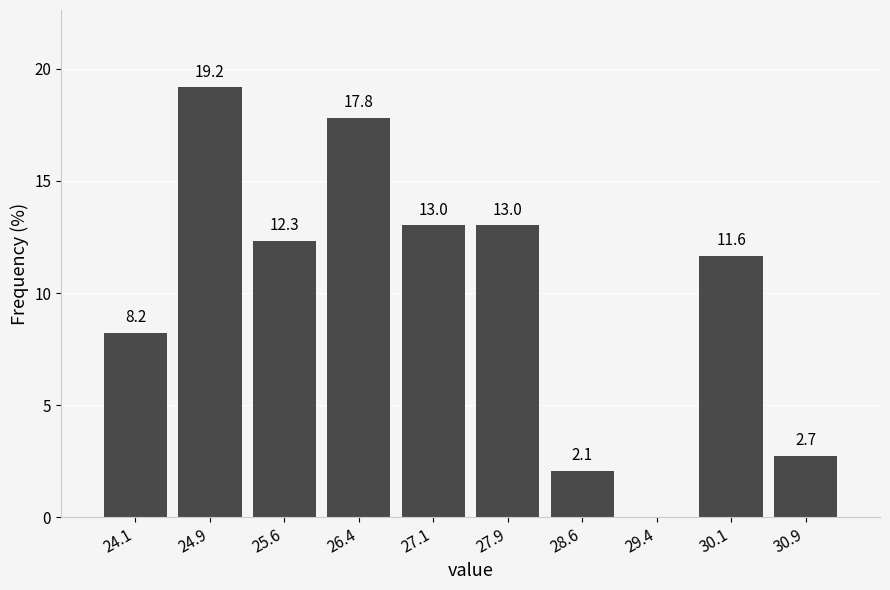

Which range on the x-axis has the tallest bar?

24.48 to 25.23